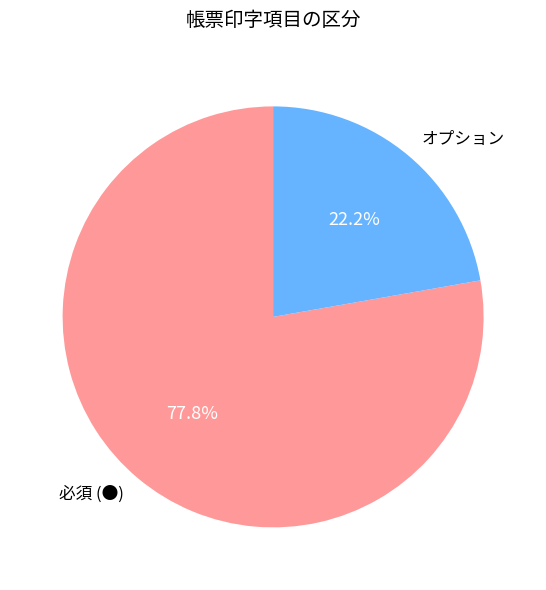

Combined, do 必須 (●) and オプション account for over 50%?

Yes